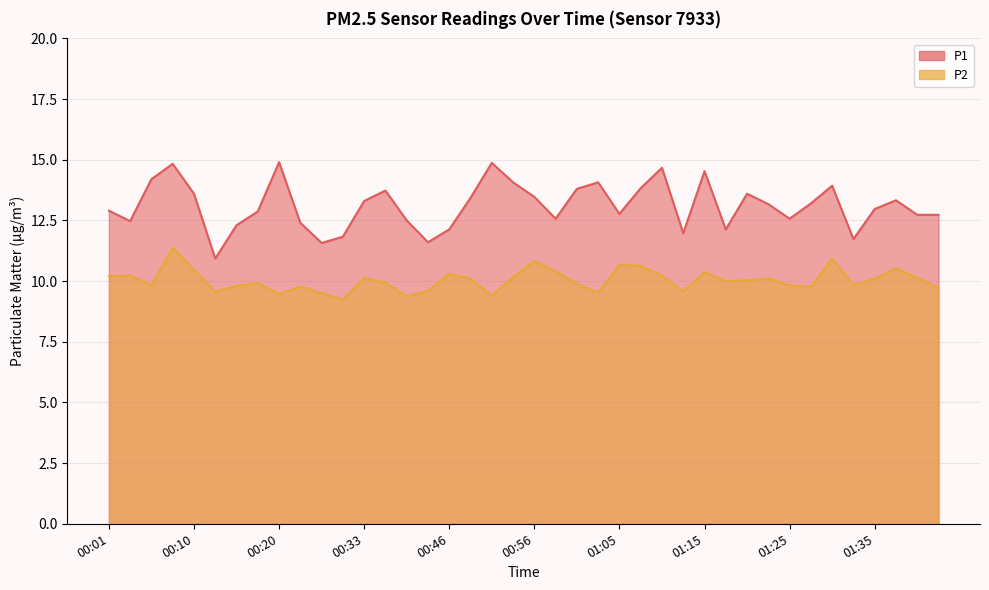

Where is the first local maximum for P2?

00:03